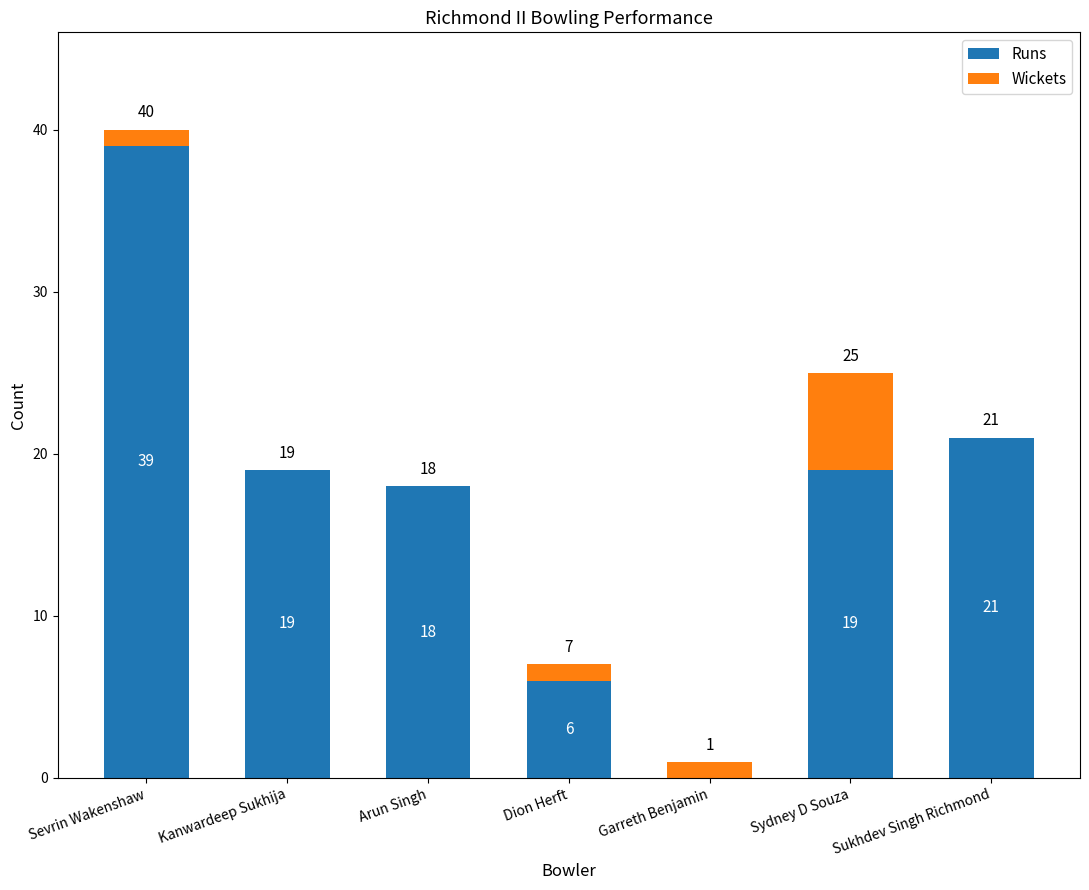

What is the total value across all series at Kanwardeep Sukhija?

19